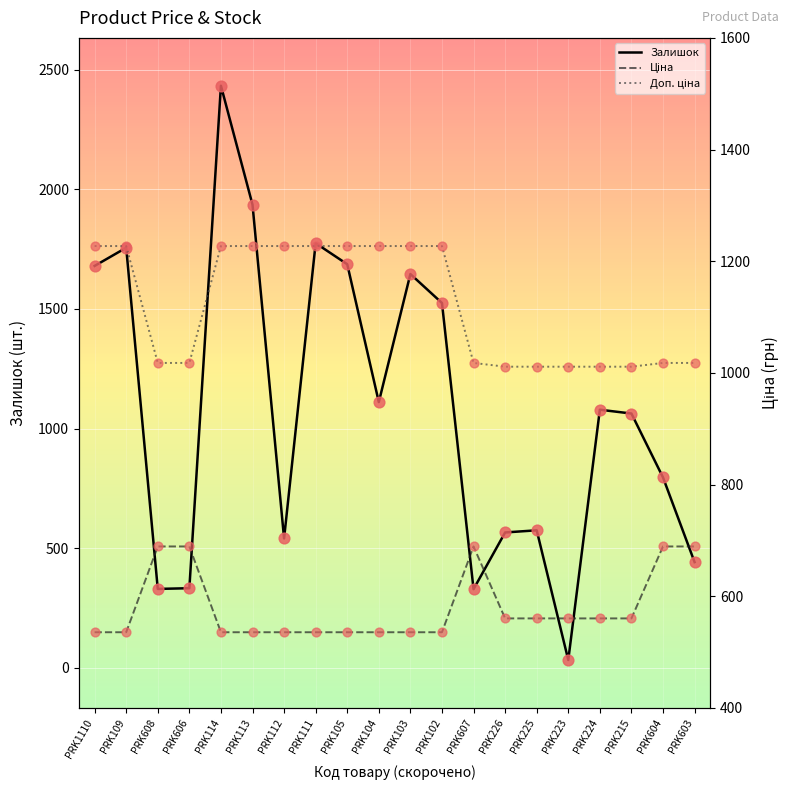

What is the total value across all series at PRK111?

3537.6